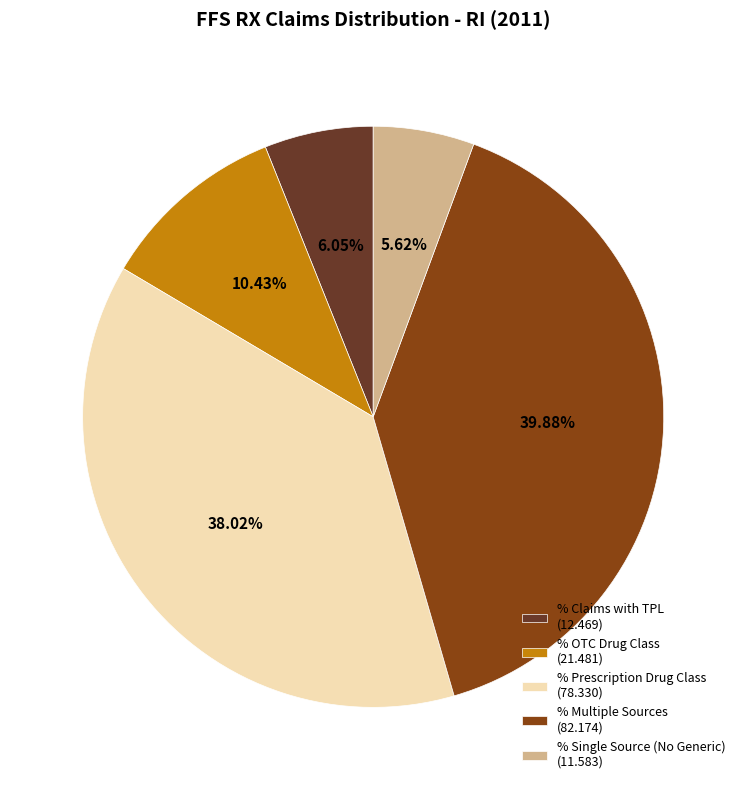

Approximately how many times larger is the value at % Claims with TPL (12.469) compared to % OTC Drug Class (21.481)?

0.6